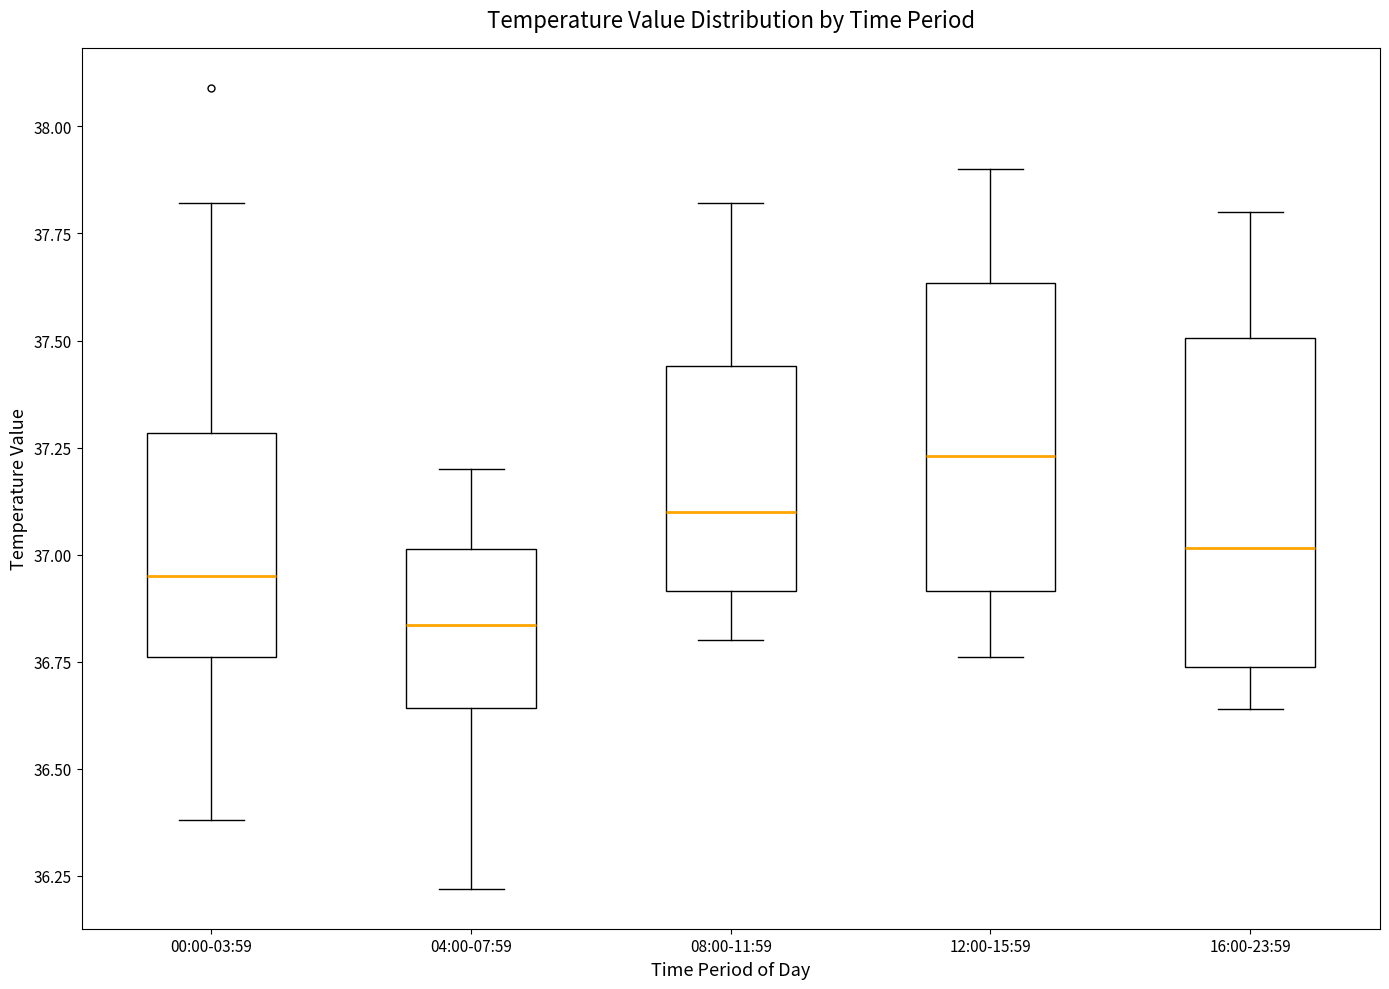

Reading left to right, transcribe this box plot: for each box, give where its median line is, the range the box spans, and where its two whiskers end, as read against the y-axis. The values are not printed on the chart, so give them approximately, as read against the axis.

00:00-03:59: median 36.95, box 36.75 to 37.30, whiskers 36.40 to 37.80
04:00-07:59: median 36.85, box 36.65 to 37.00, whiskers 36.20 to 37.20
08:00-11:59: median 37.10, box 36.90 to 37.45, whiskers 36.80 to 37.80
12:00-15:59: median 37.25, box 36.90 to 37.65, whiskers 36.75 to 37.90
16:00-23:59: median 37.00, box 36.75 to 37.50, whiskers 36.65 to 37.80